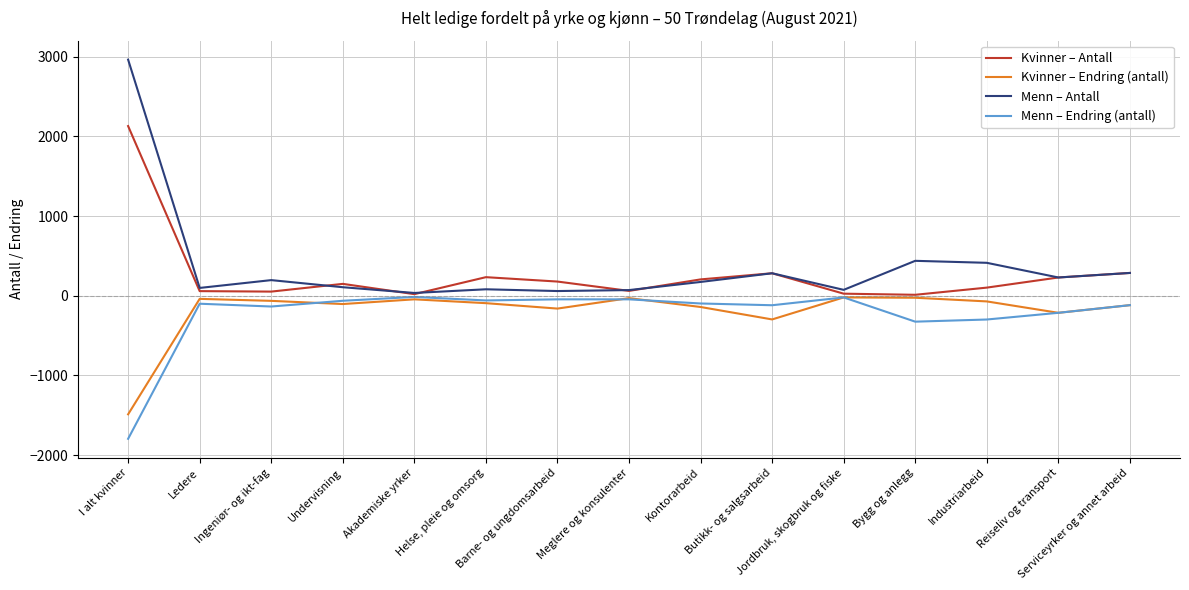

True or false: Kvinner – Endring (antall) has more than 0 interior local peaks.

True